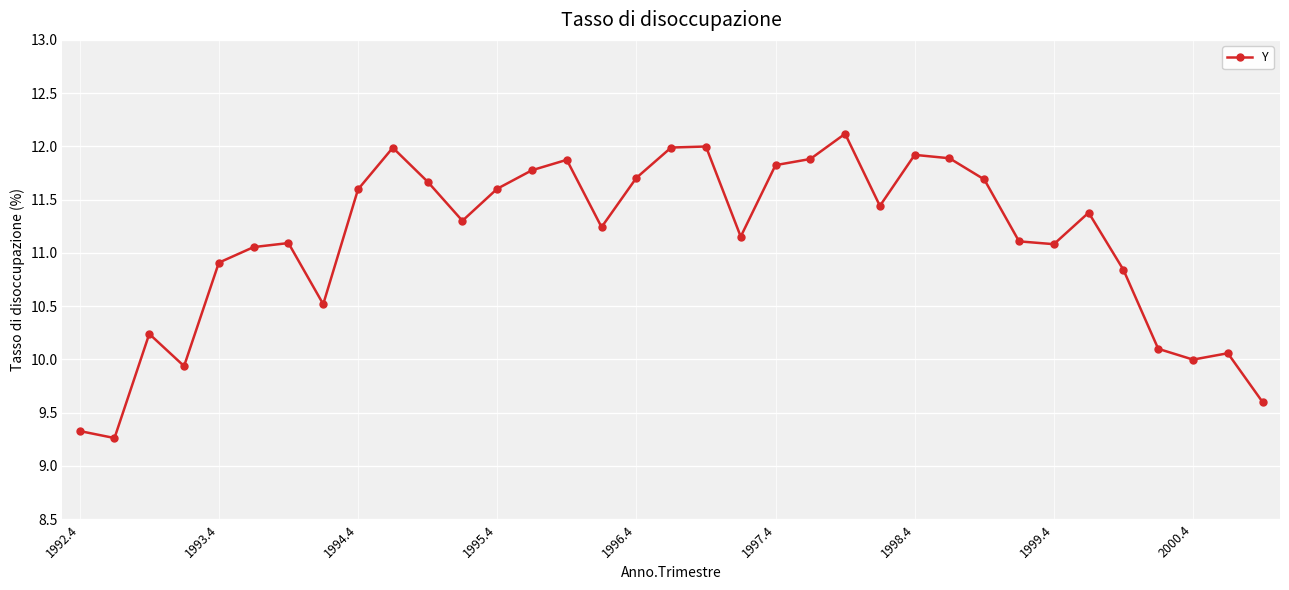

True or false: there are more than 0 points higher than both neighbors.

True